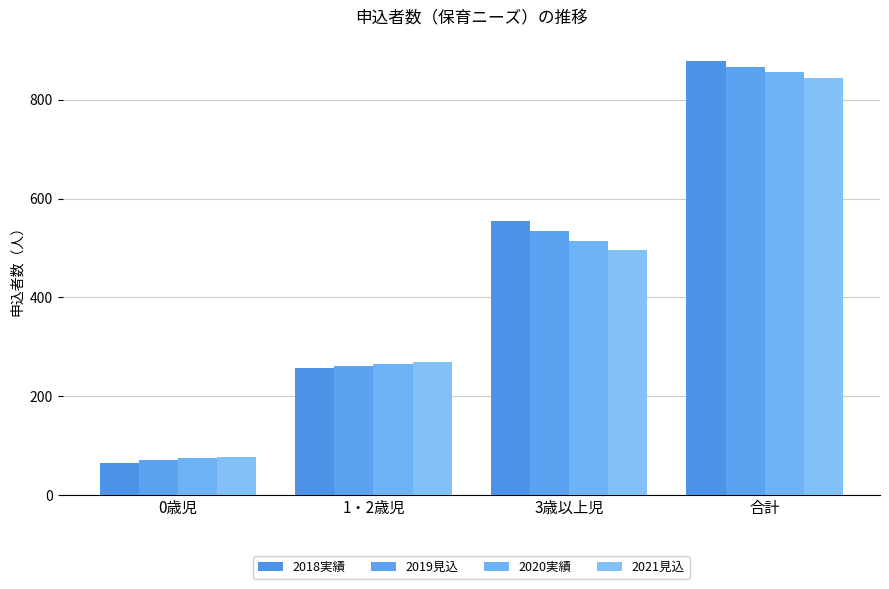

True or false: 2020実績 has a value of 732 at 3歳以上児.

False